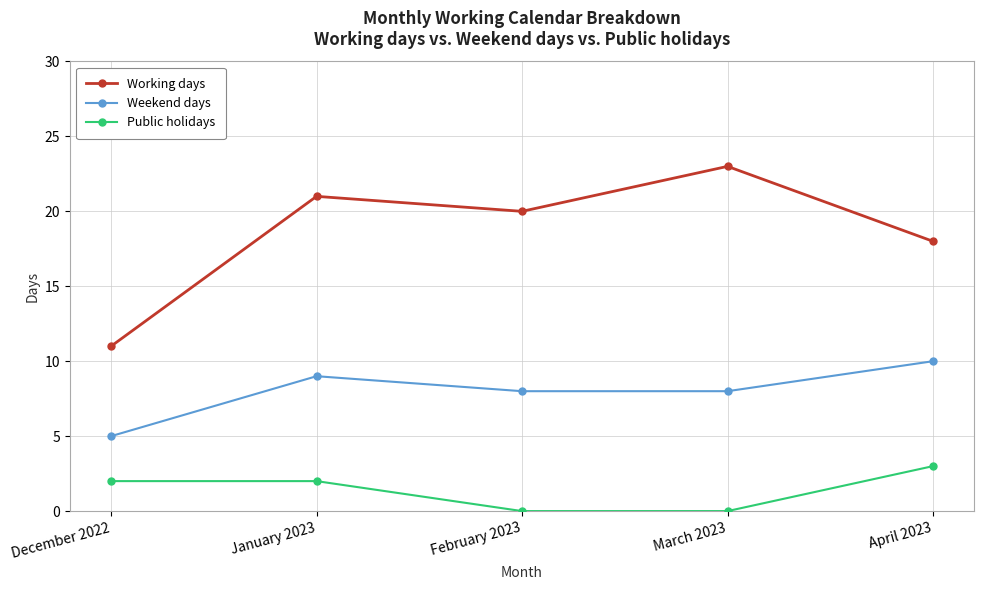

True or false: Weekend days and Working days cross at least once.

False